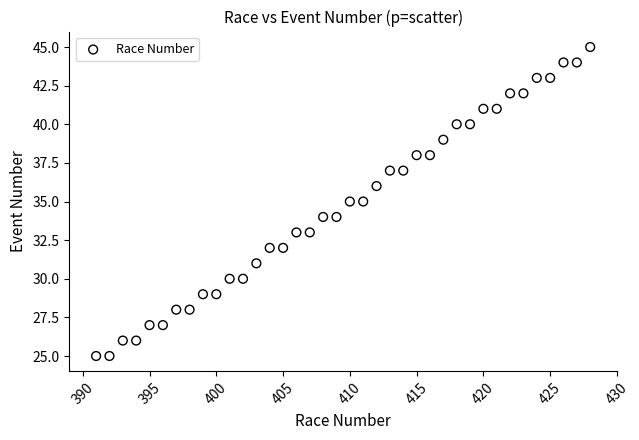

What is the range of Y values (max minus min)?

20